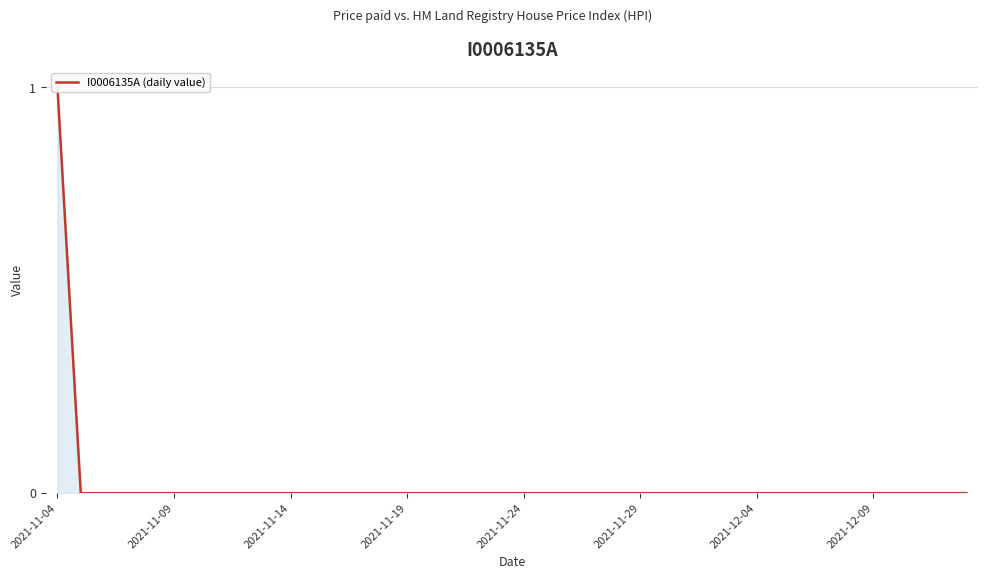

Which label corresponds to the smallest value in the chart?

2021-11-09